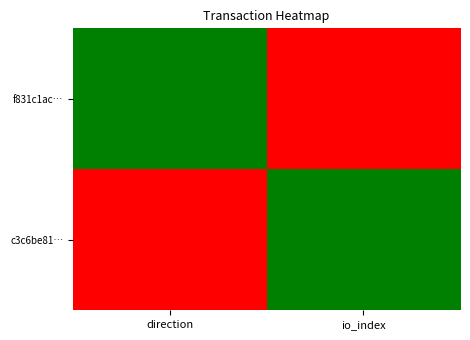

Reading right to left, list all the values displayed in this chart.

f831c1ac…: io_index=1	direction=-1
c3c6be81…: io_index=-1	direction=1